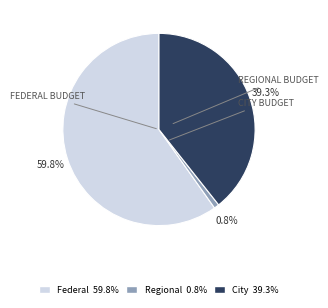

Does any single category account for the majority?

Yes